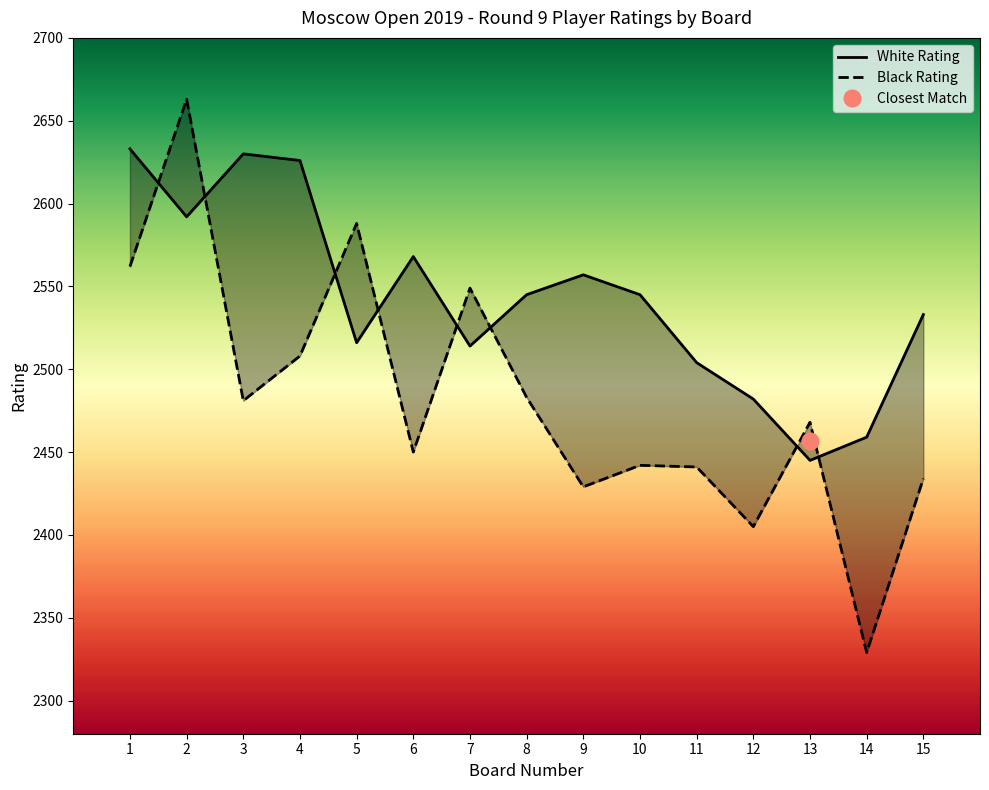

True or false: Board No. and White Rating intersect in this chart.

False